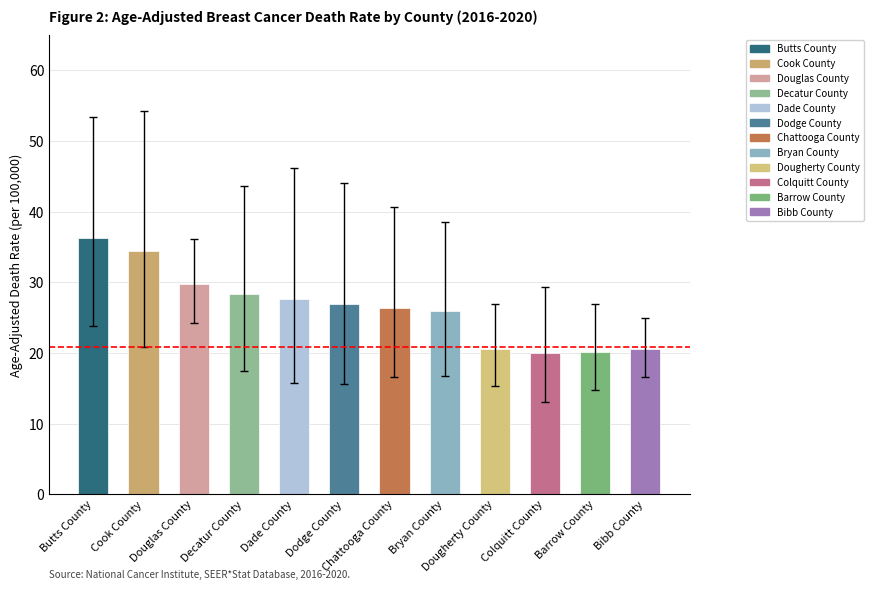

Count the number of data series in this chart.

1